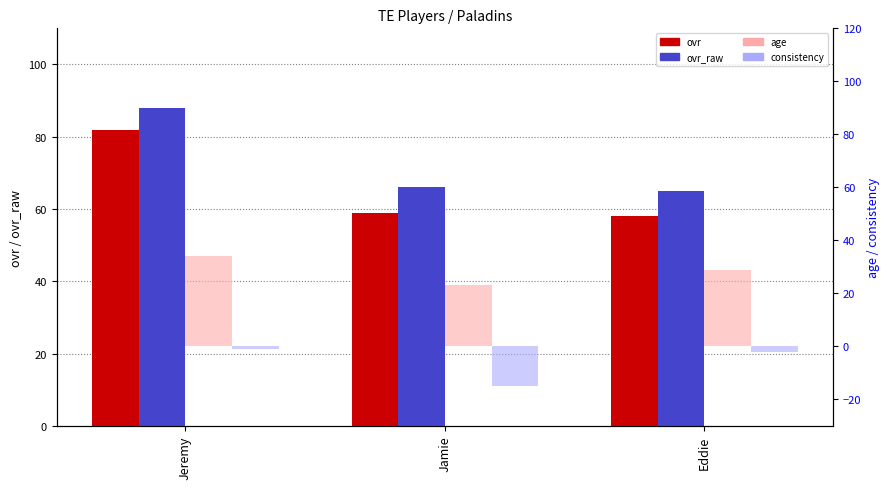

At how many categories does at least one series exceed 0?

3